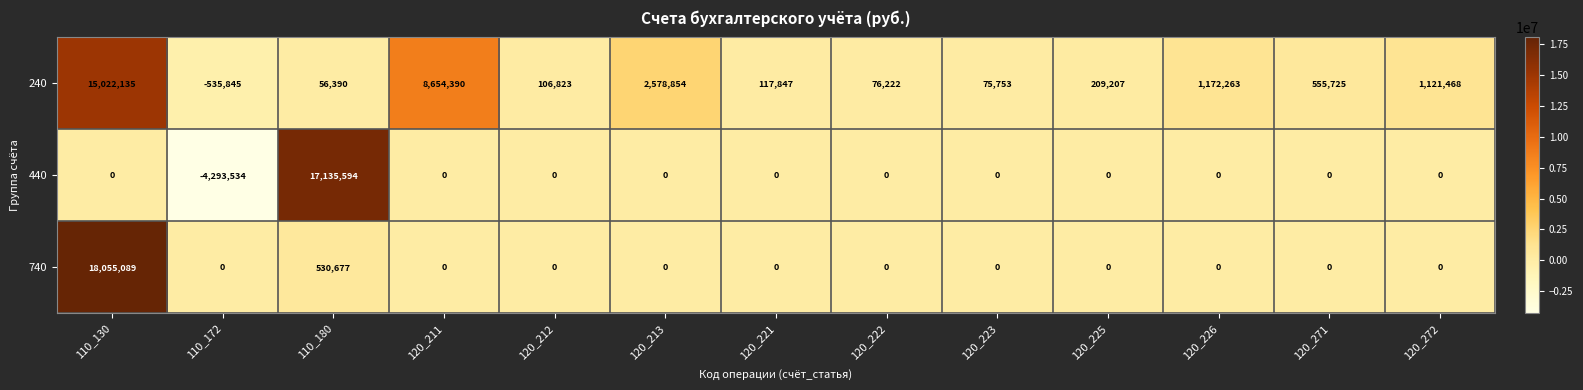

What is the total value across all series at 120_213?

2578854